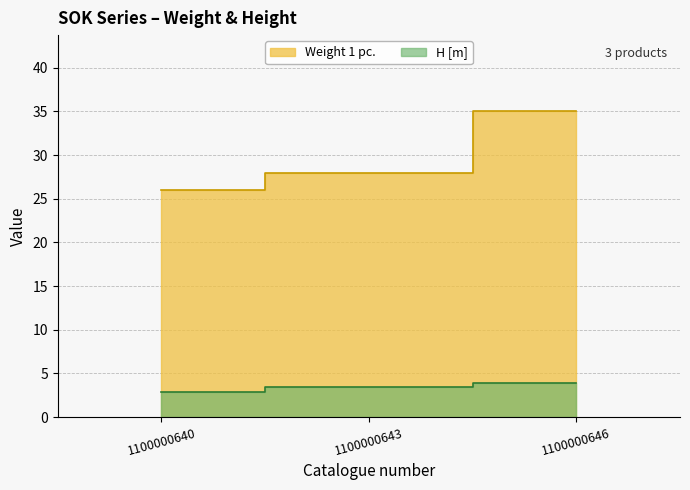

What is the minimum value shown in the chart?

2.9